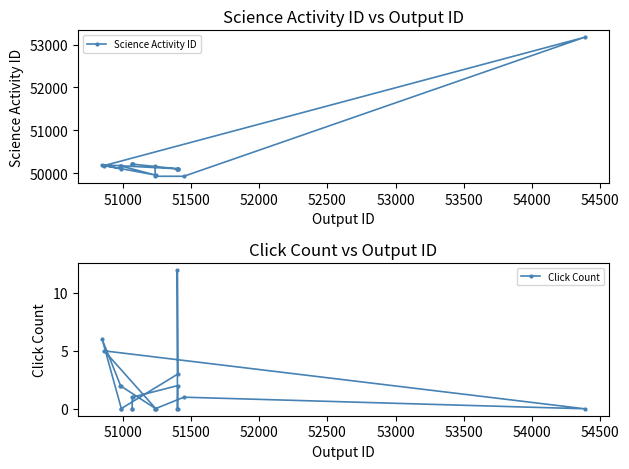

How many categories are shown in the chart?

20